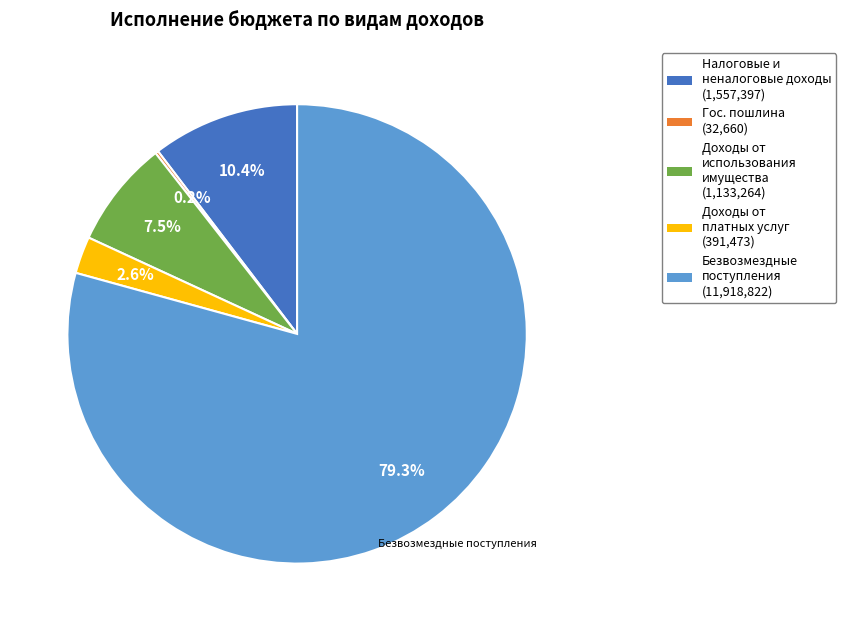

Is there any slice that represents more than half of the pie?

Yes